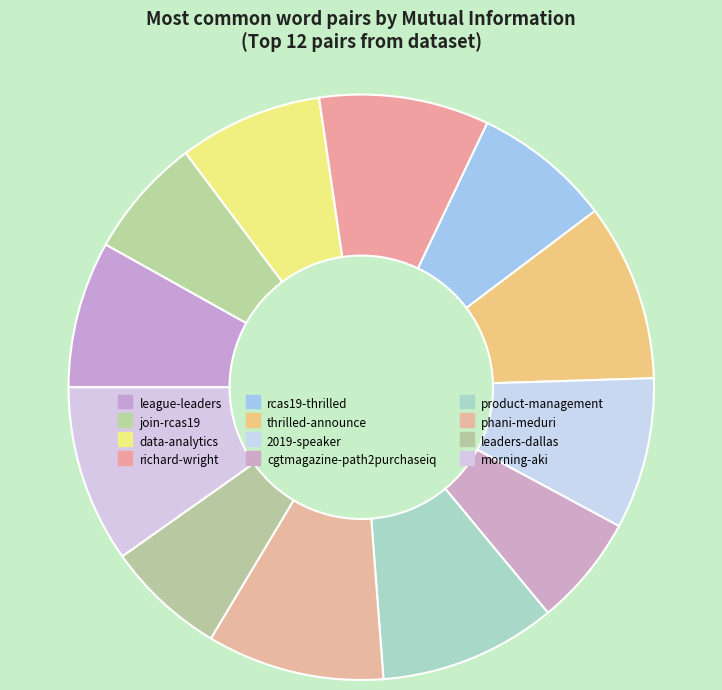

To the nearest percent, what is the combined percentage of cgtmagazine-path2purchaseiq and product-management?

16%